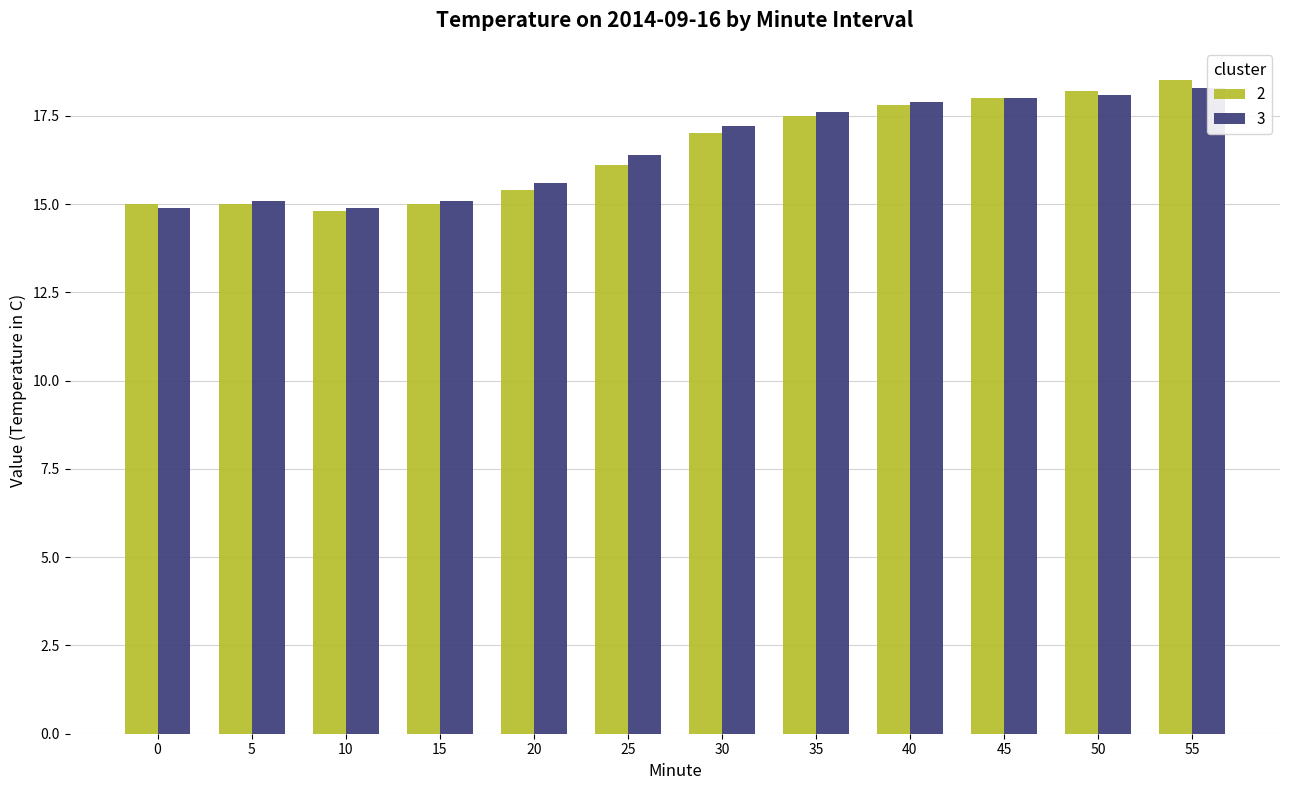

Does the chart contain any negative values?

No